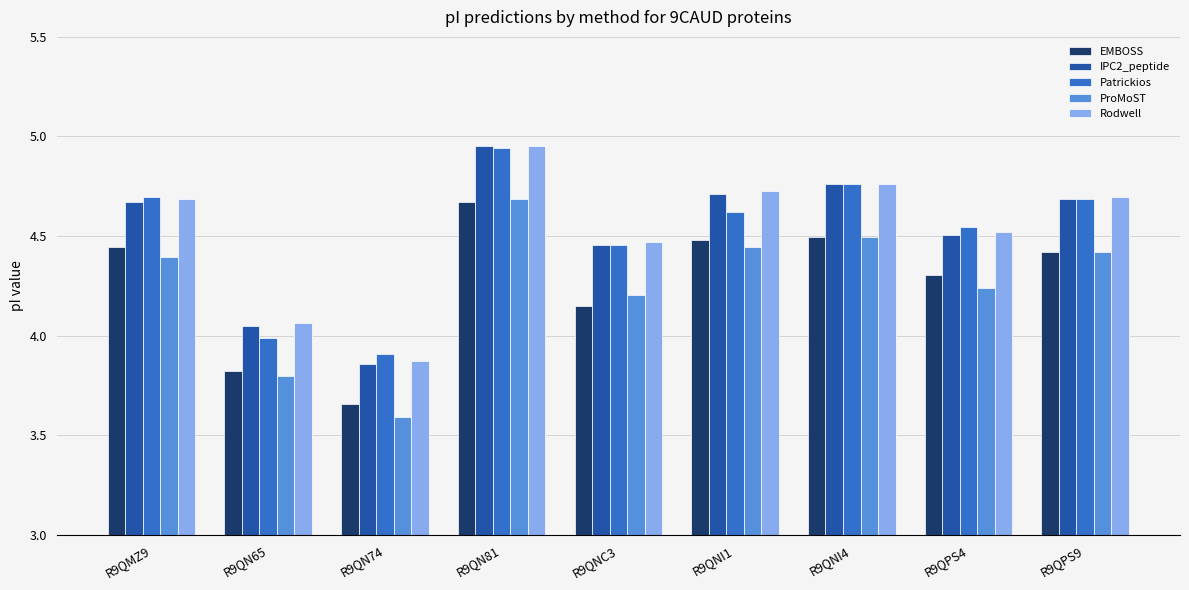

What position from the right is R9QNC3?

5